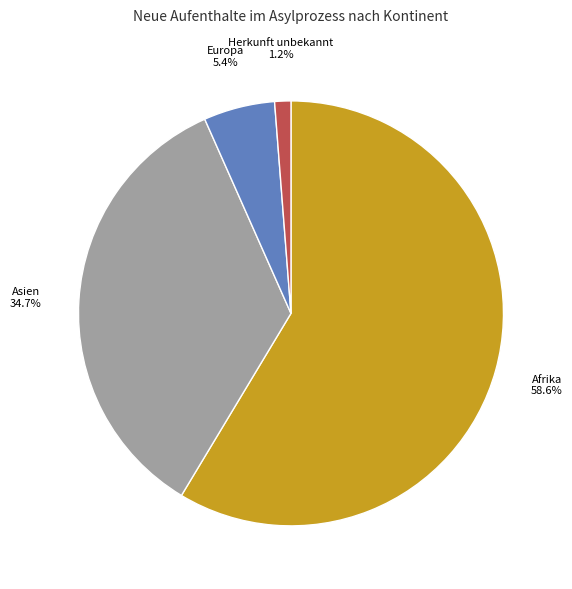

What percentage is the Asien slice, to the nearest percent?

35%